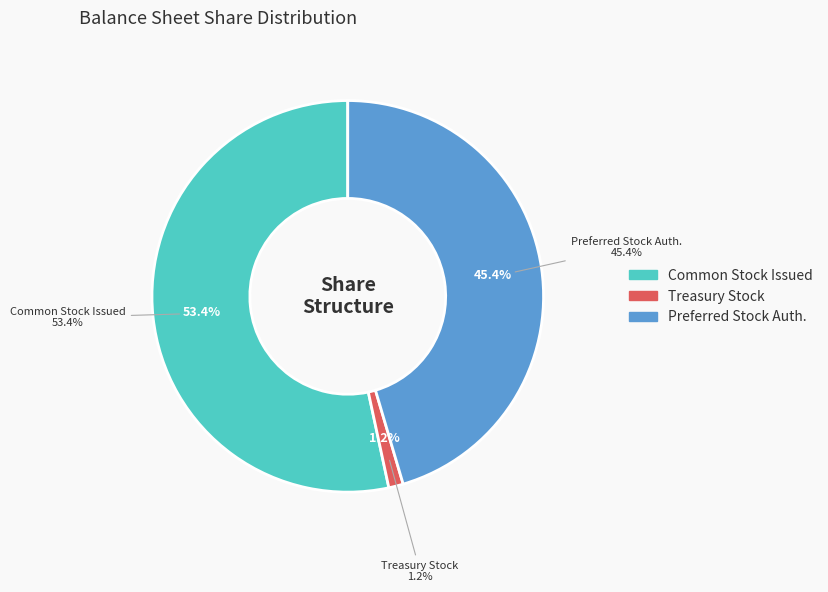

What percentage is the Preferred Stock, Shares Authorized slice, to the nearest percent?

45%